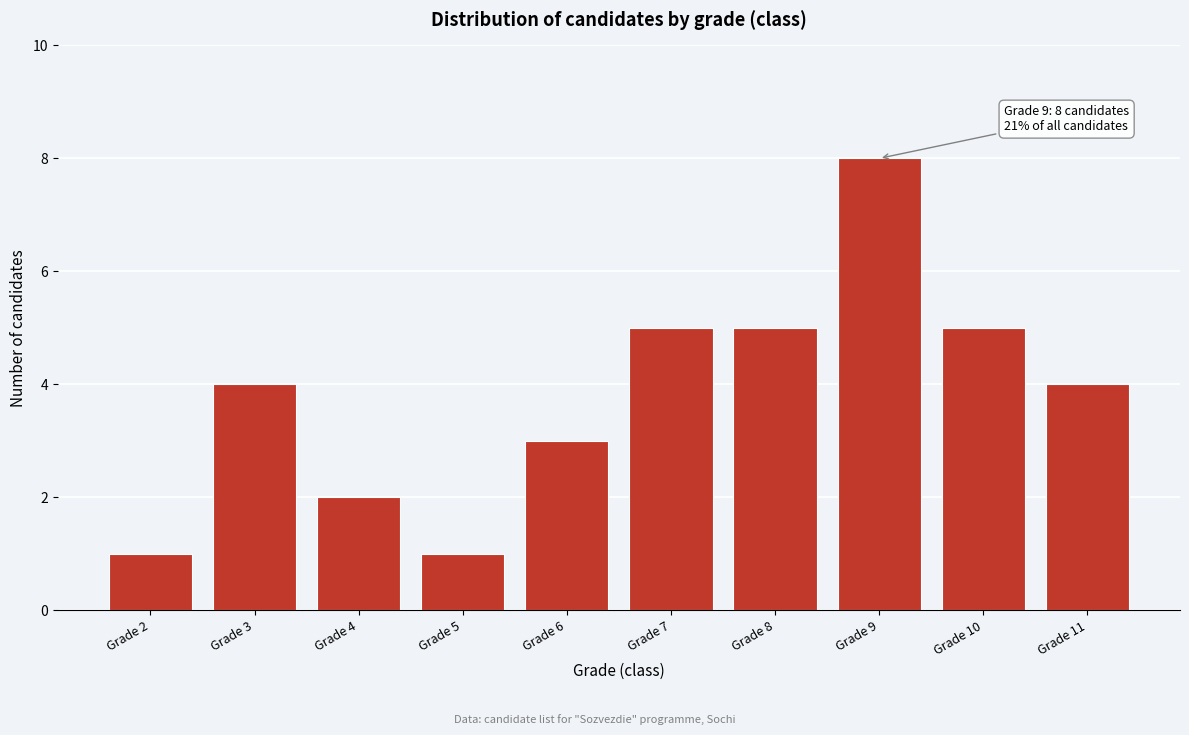

Reading left to right, what are all the values shown in this chart?

1	4	2	1	3	5	5	8	5	4